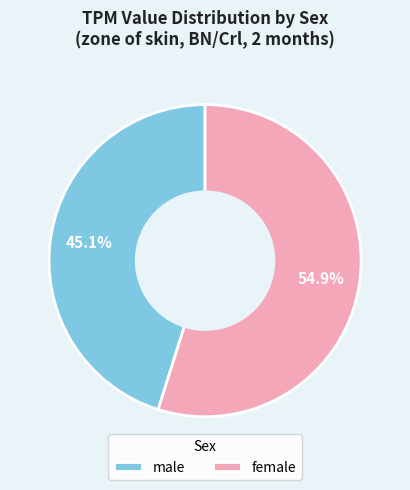

What is the smallest slice in the pie chart?

male